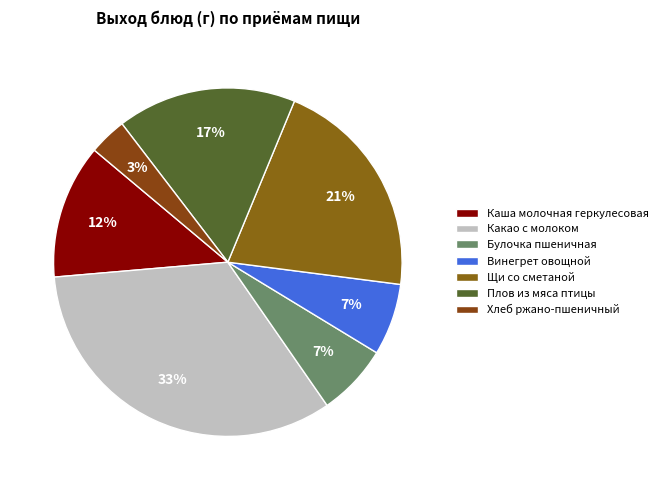

What is the largest slice in the pie chart?

Какао с молоком